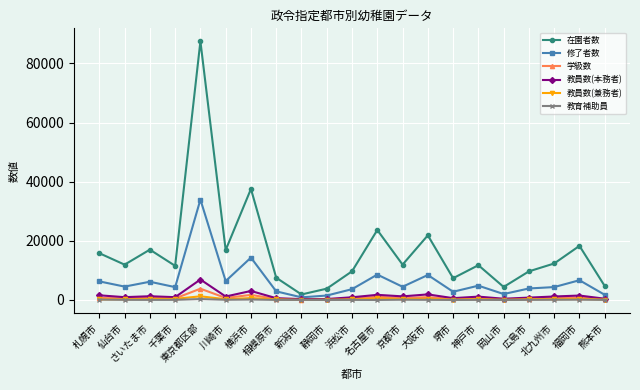

How many interior local peaks does the 在園者数 series have?

7